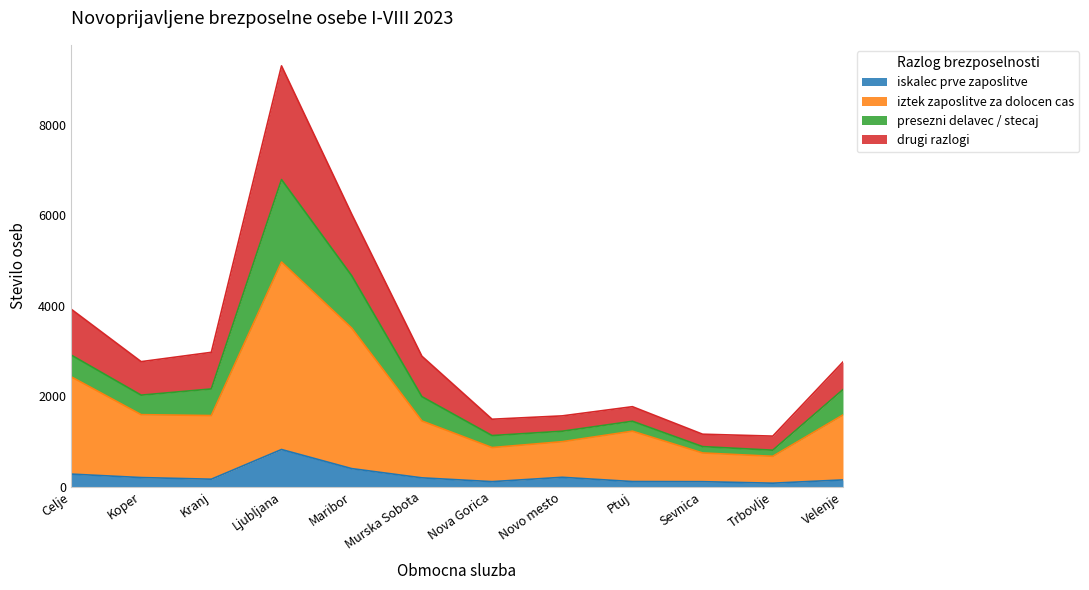

At which label does iskalec prve zaposlitve reach its minimum?

Trbovlje